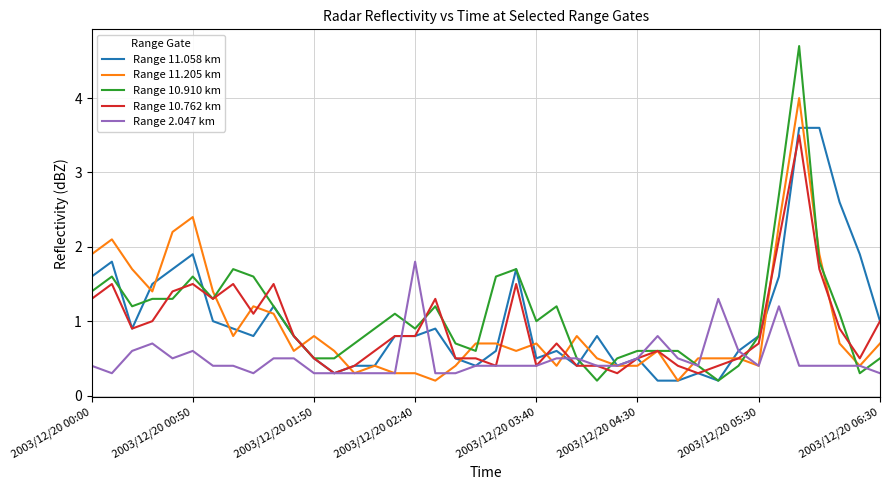

What is the greatest value displayed?

4.7